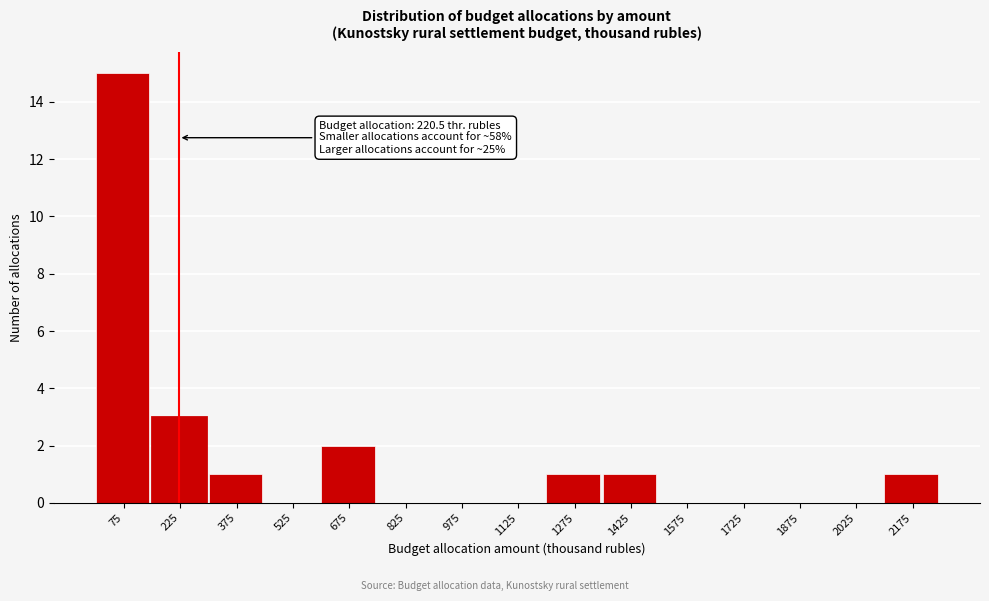

Over which range of the x-axis is the bar tallest?

0 to 160